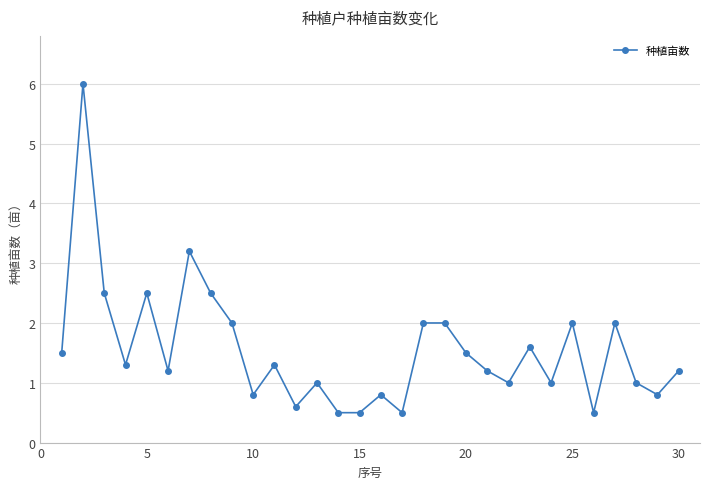

Does the chart have visible grid lines?

Yes